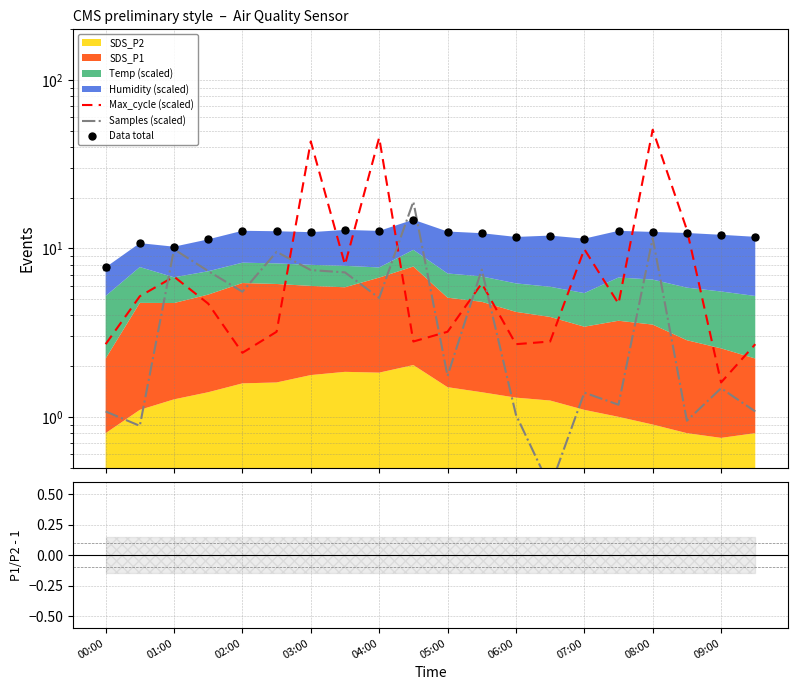

Which series reaches the maximum Y coordinate?

Max_cycle (scaled)